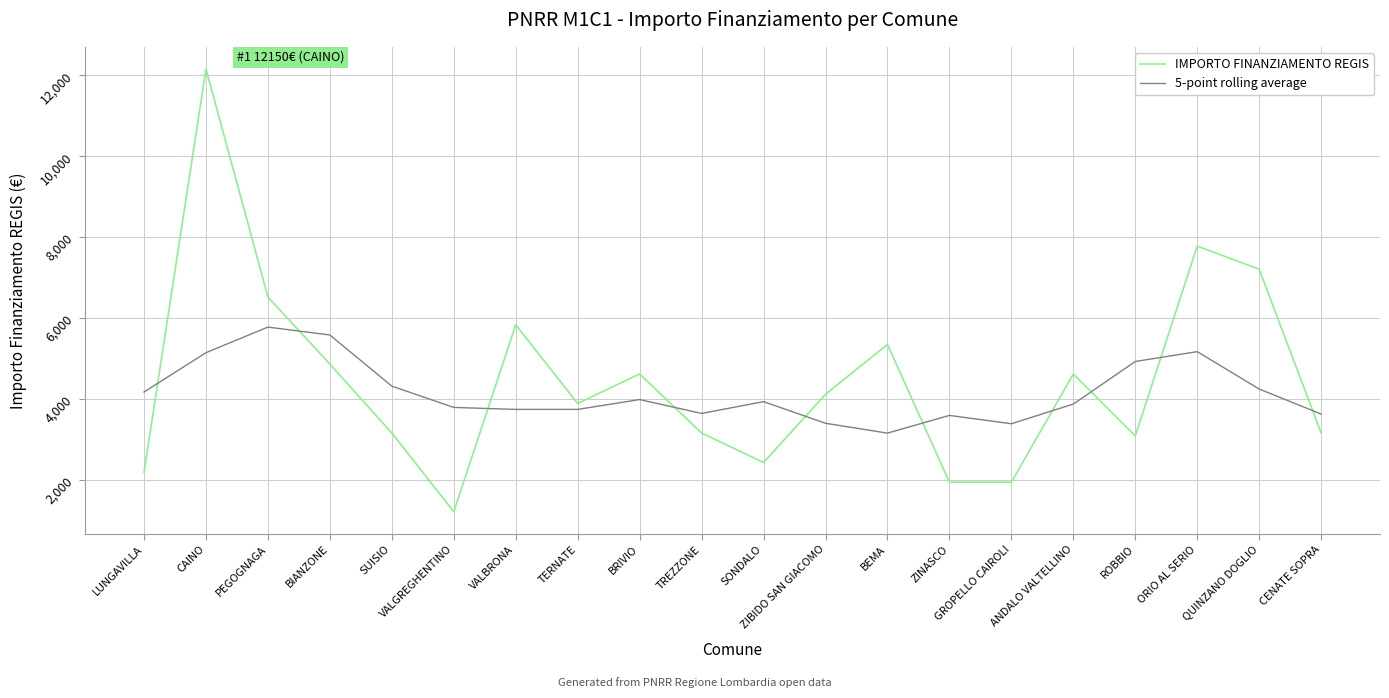

What is the difference between the highest and lowest values at BEMA?

2190.0